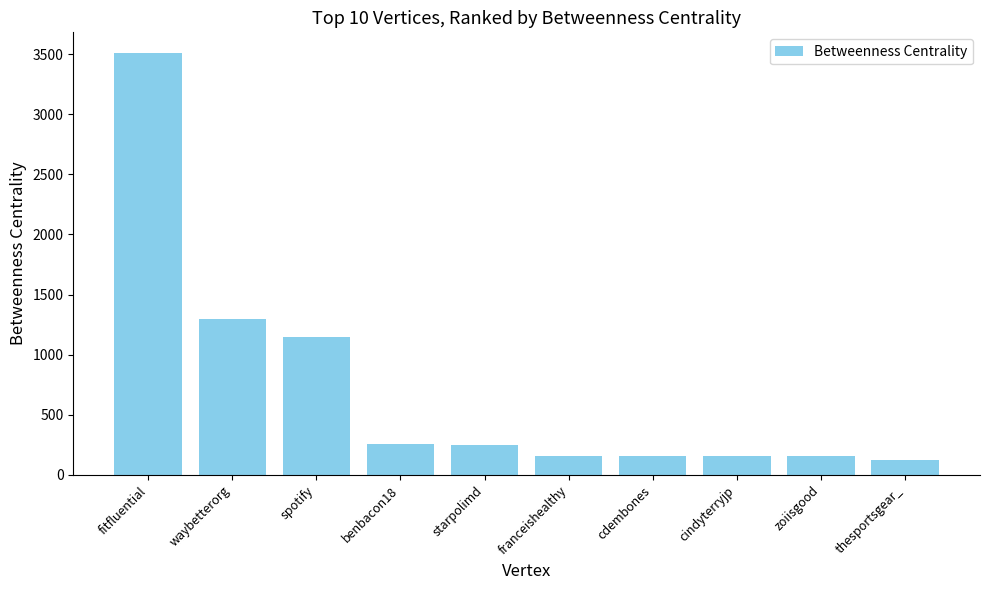

What is the maximum value shown in the chart?

3505